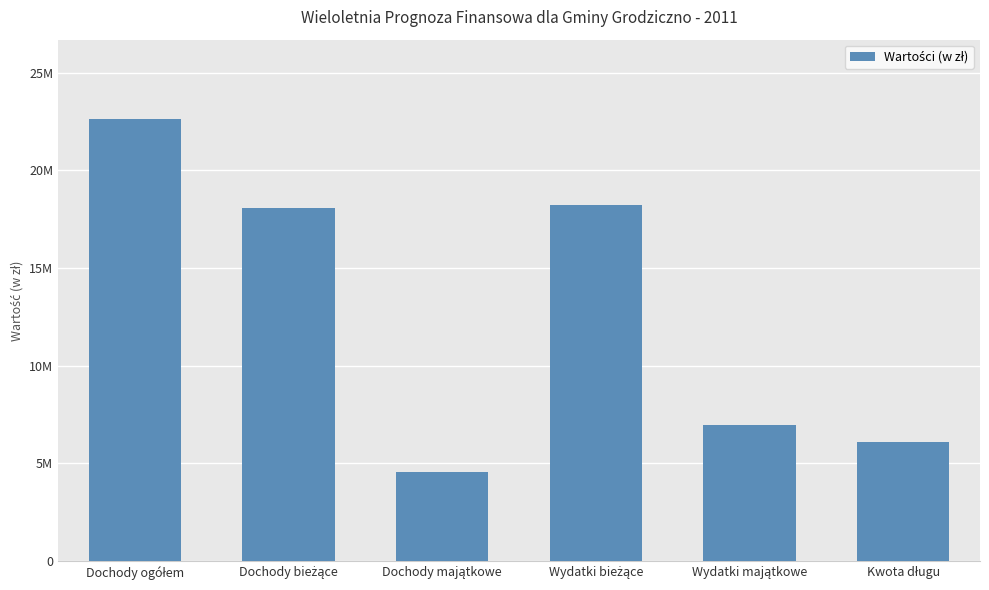

What is the label of the 2nd bar from the left?

Dochody bieżące